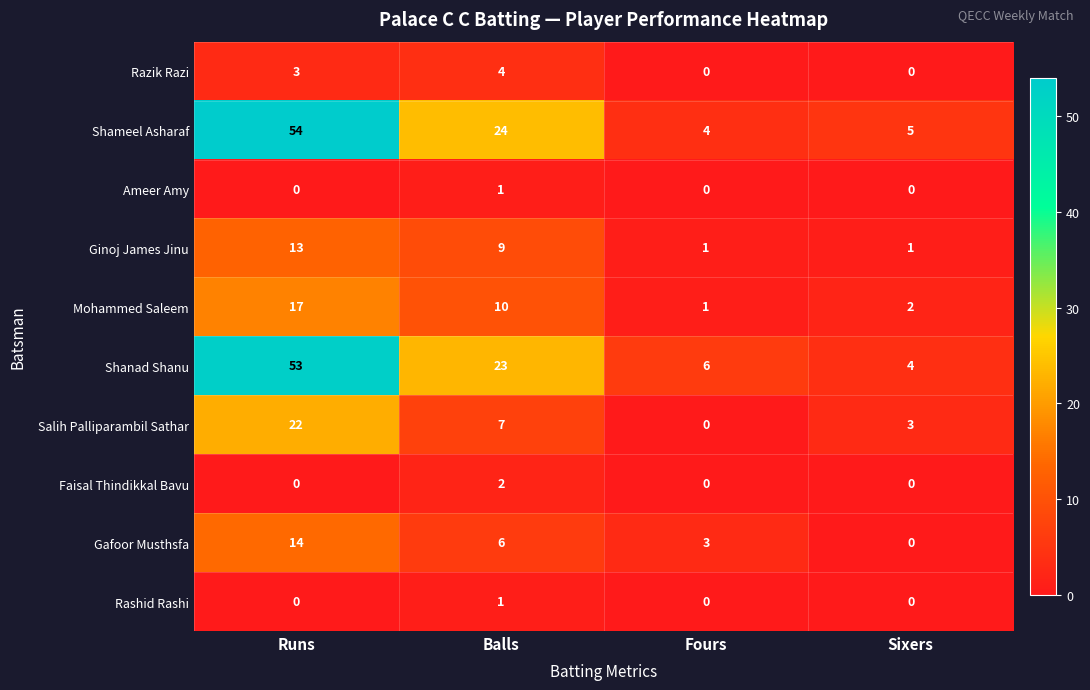

How many values in the Shameel Asharaf series are below 24?

2